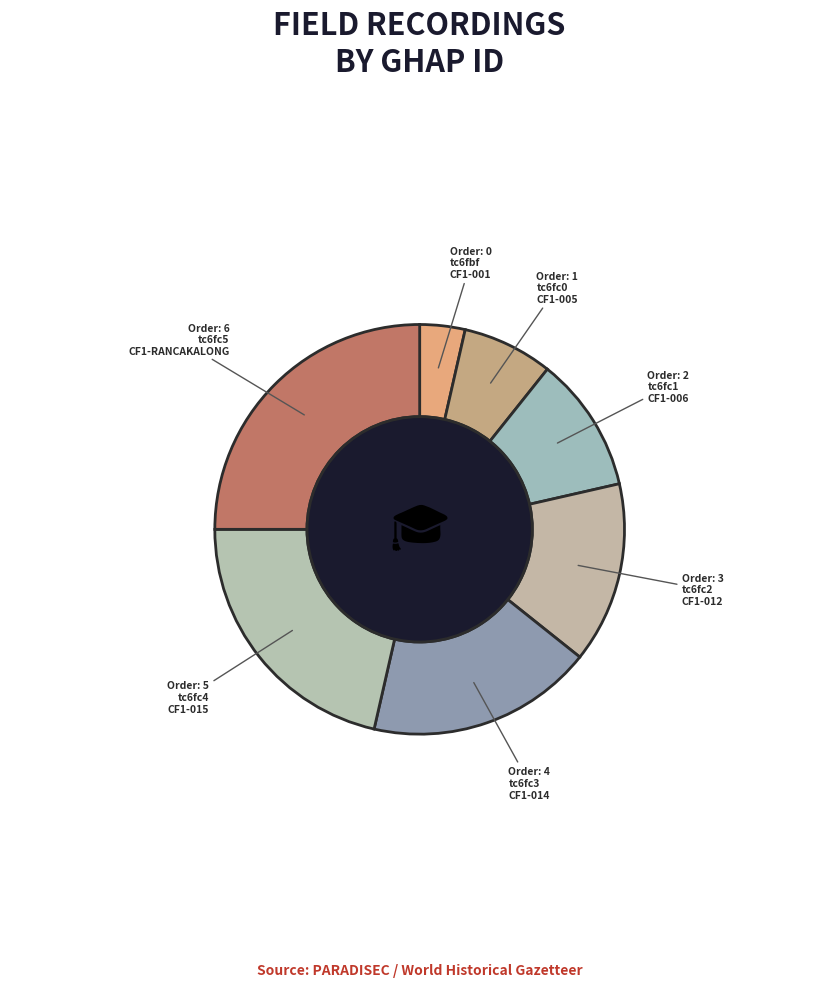

To the nearest percent, what is the average slice percentage?

14%